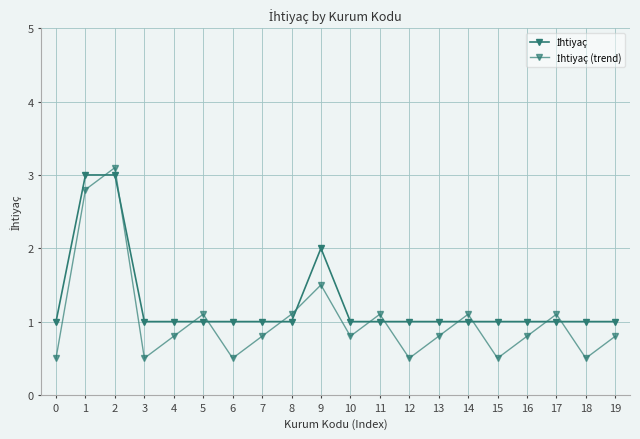

Read the İhtiyaç value at 10.

1.0